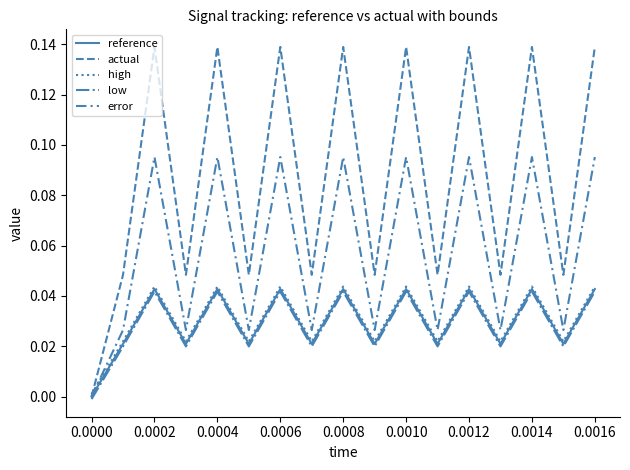

True or false: reference and error cross at least once.

False